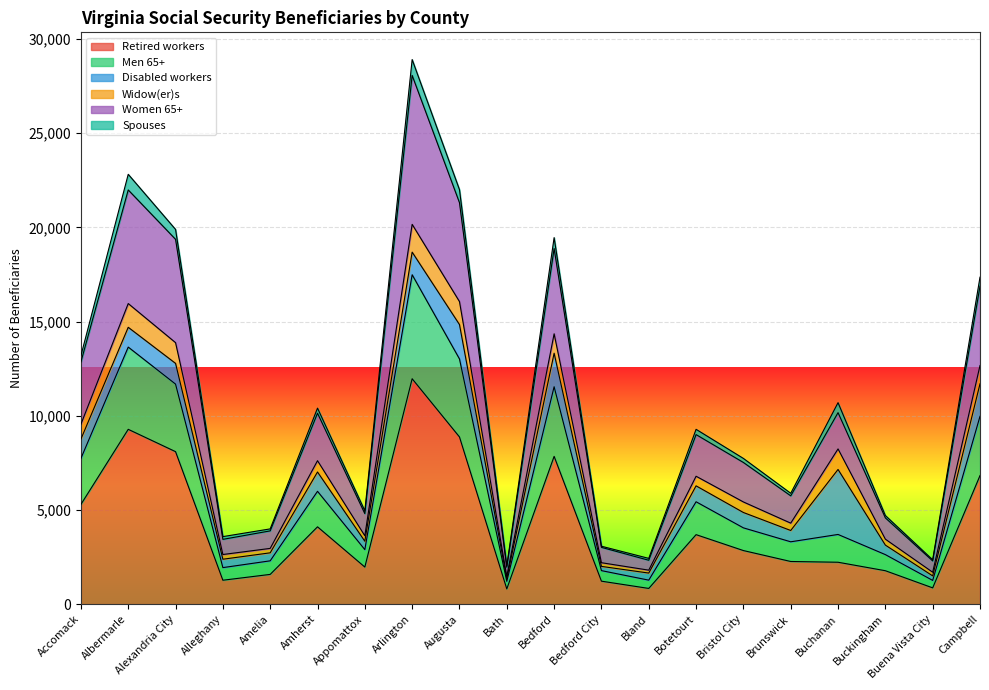

True or false: Retired workers has a value of 1580 at Amelia.

True